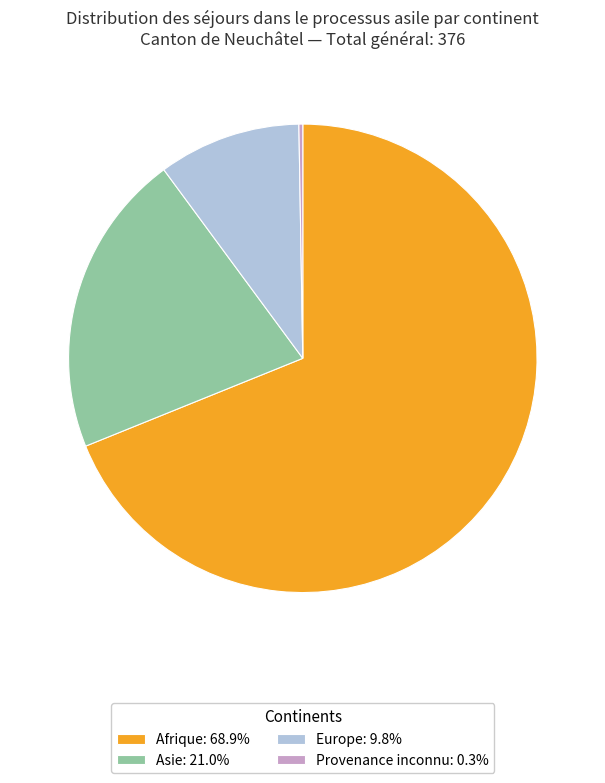

Is there any slice that represents more than half of the pie?

Yes